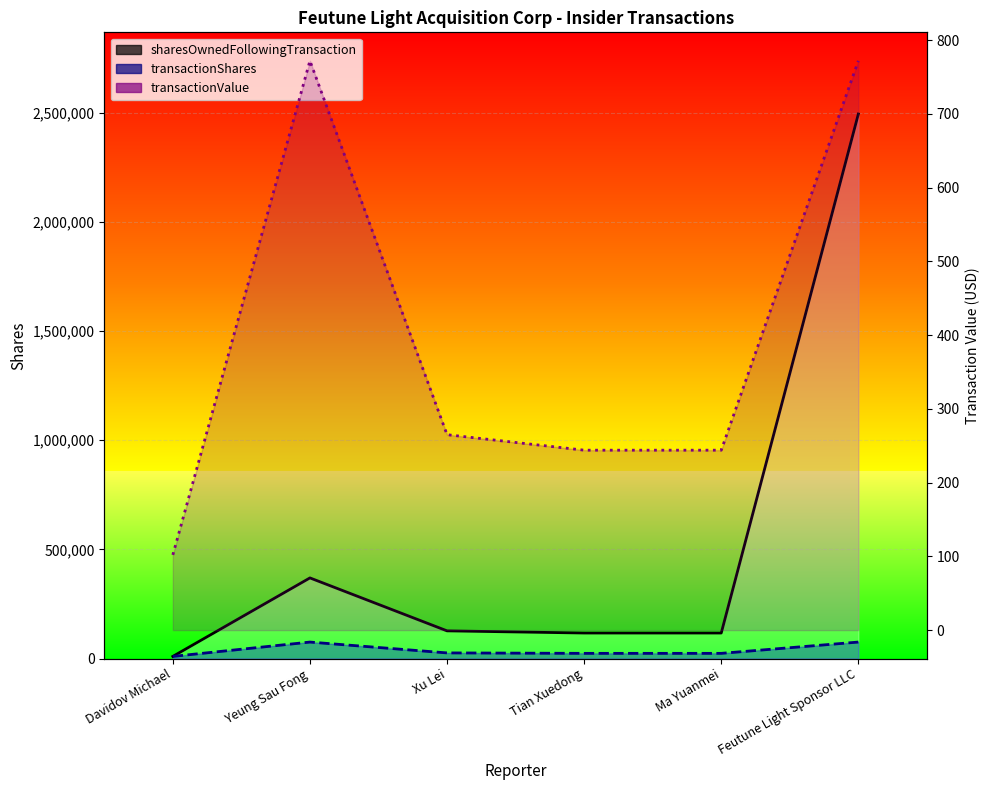

Does the chart display data point markers on the line(s)?

No